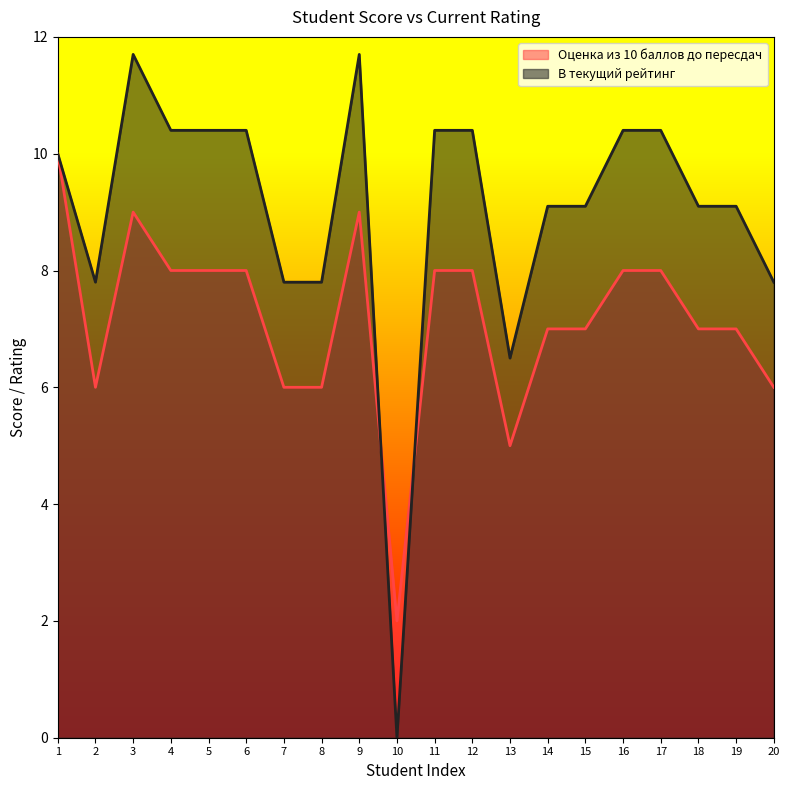

How many positive values does the В текущий рейтинг series have?

19